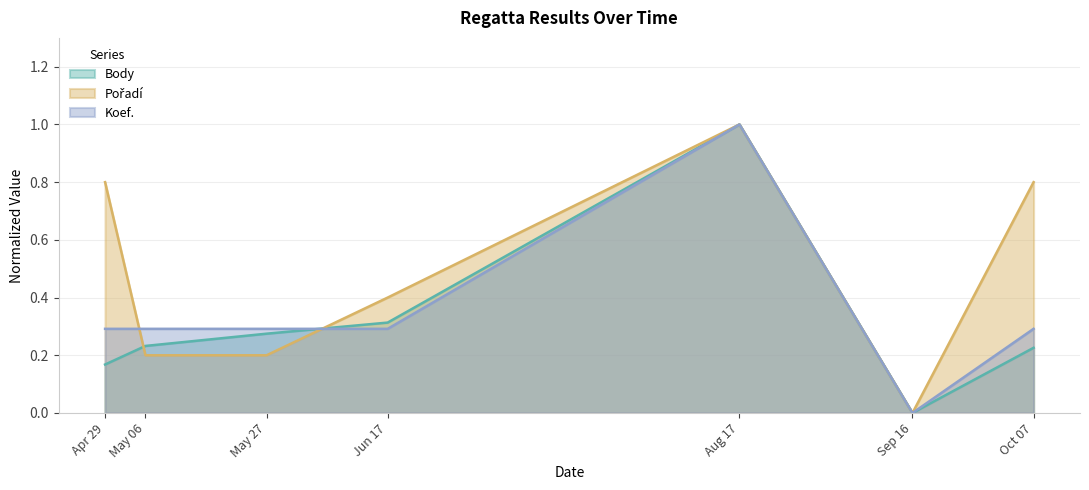

How many distinct data groups are displayed?

3